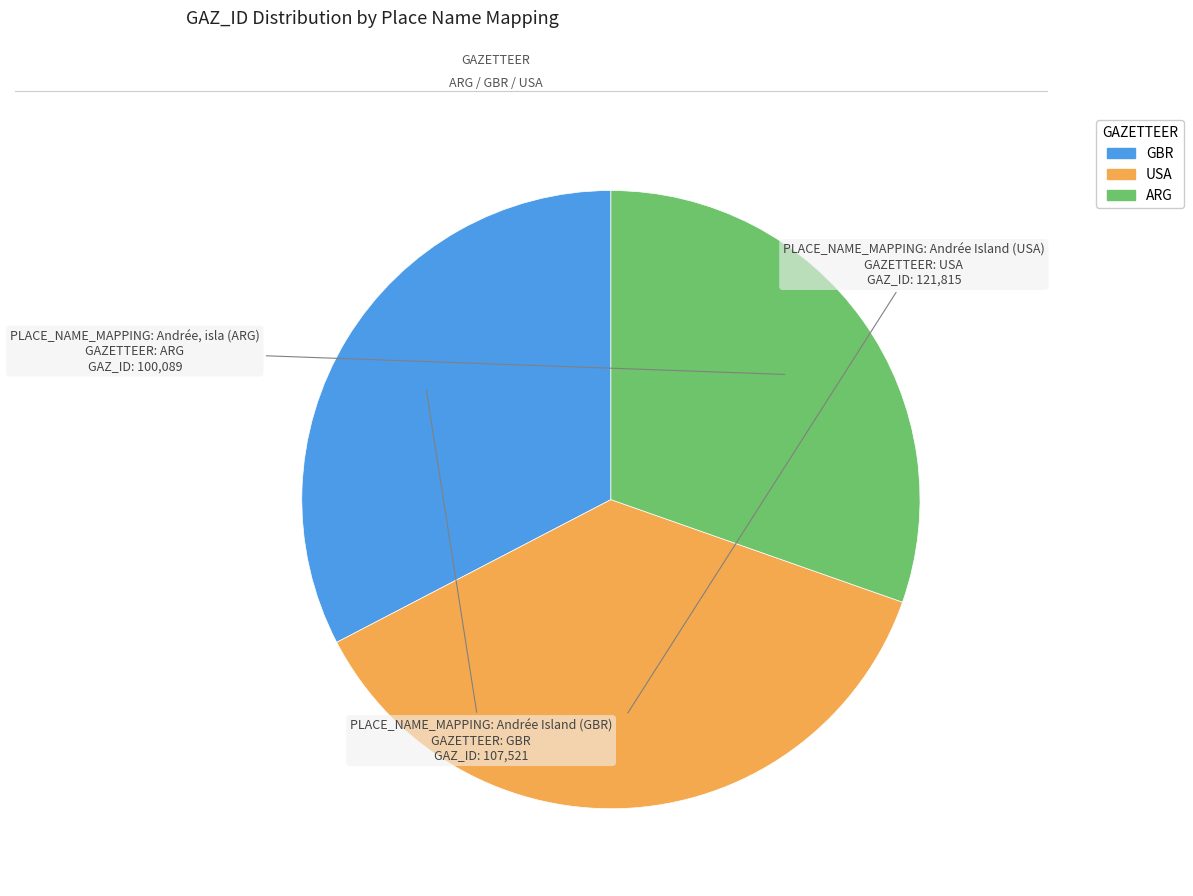

Is there any slice that represents more than half of the pie?

No